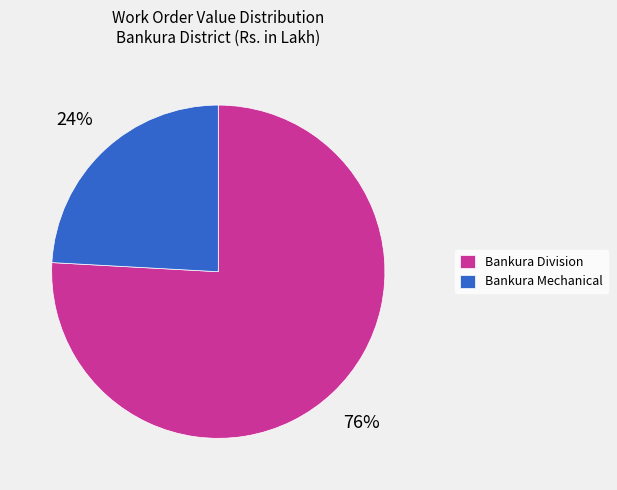

How many segments does this pie chart have?

2